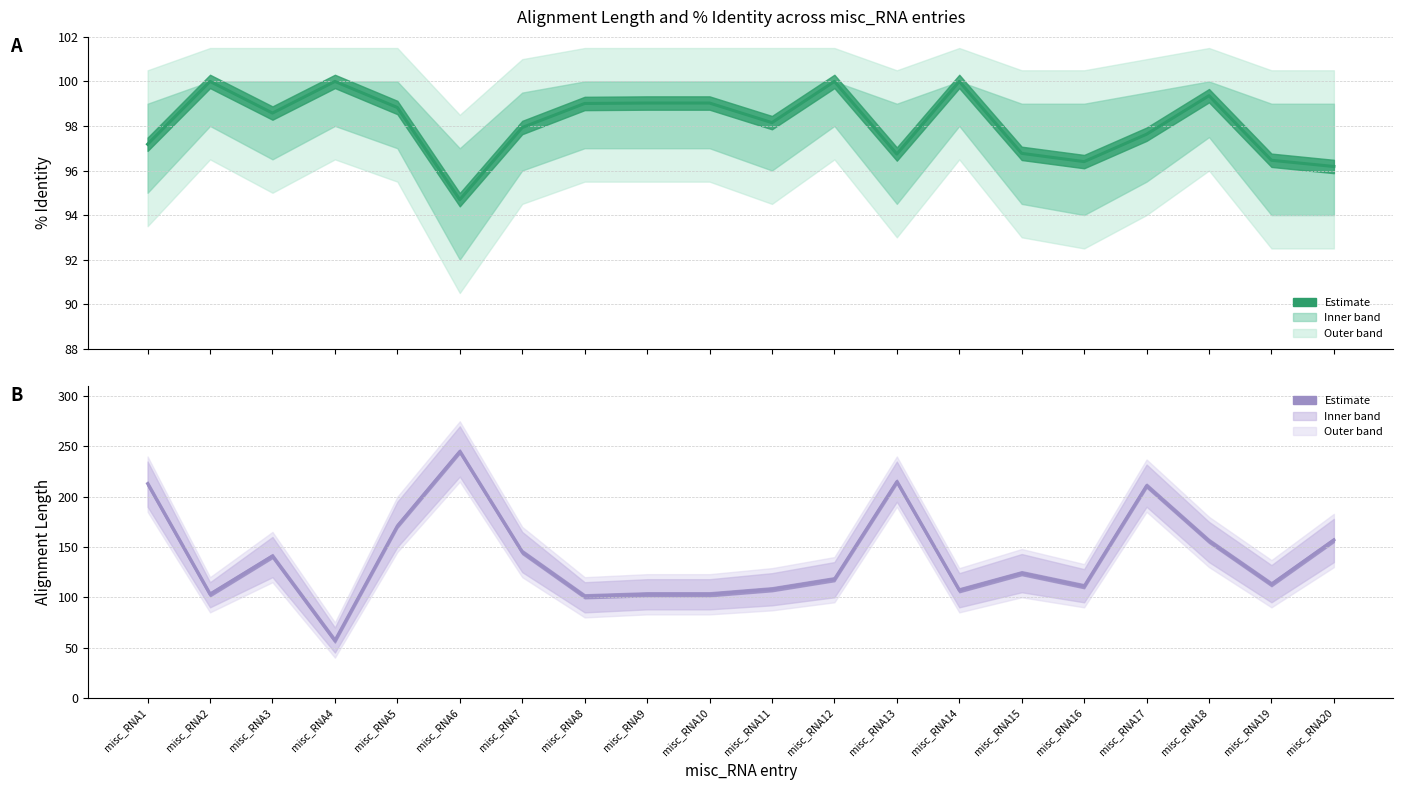

Where does the % identity (estimate) series first go above 98?

misc_RNA2